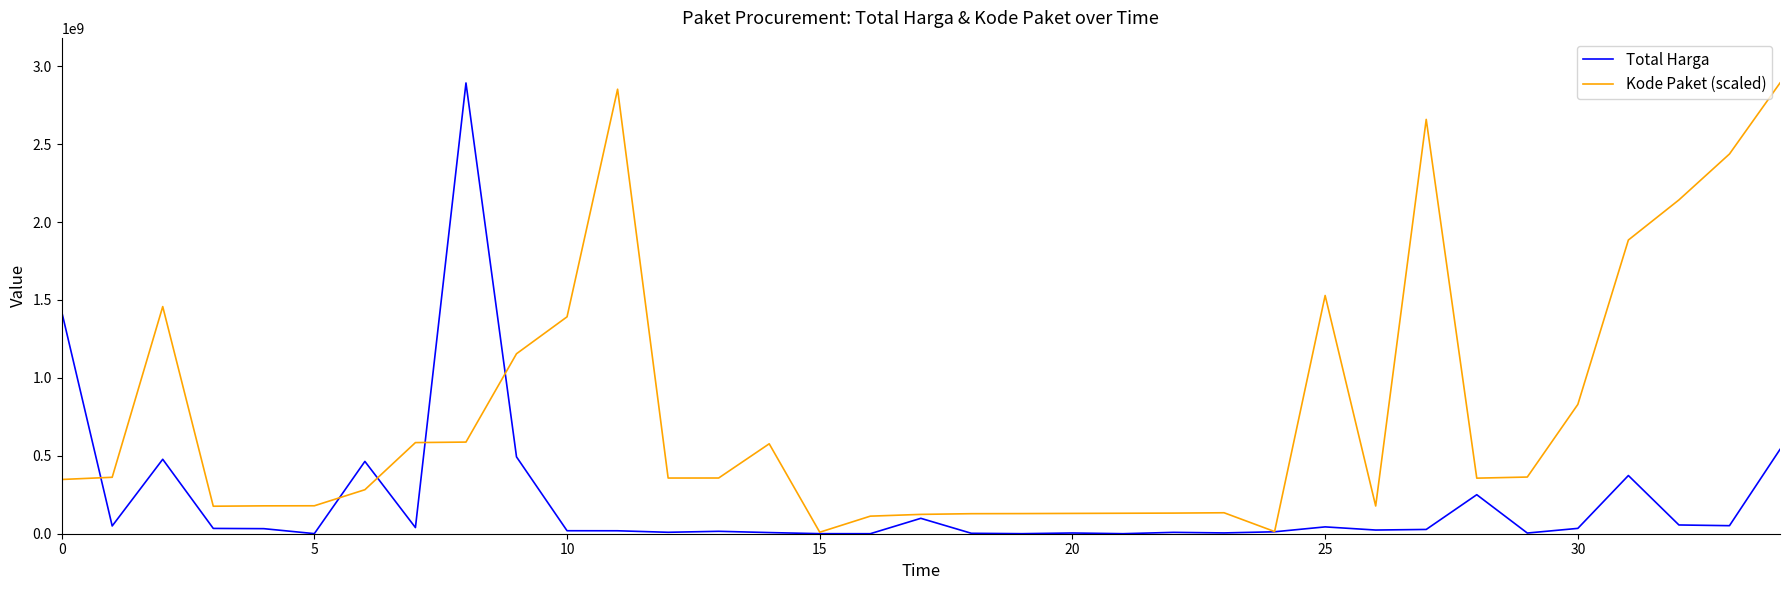

What is the maximum value shown in the chart?

2892122000.0